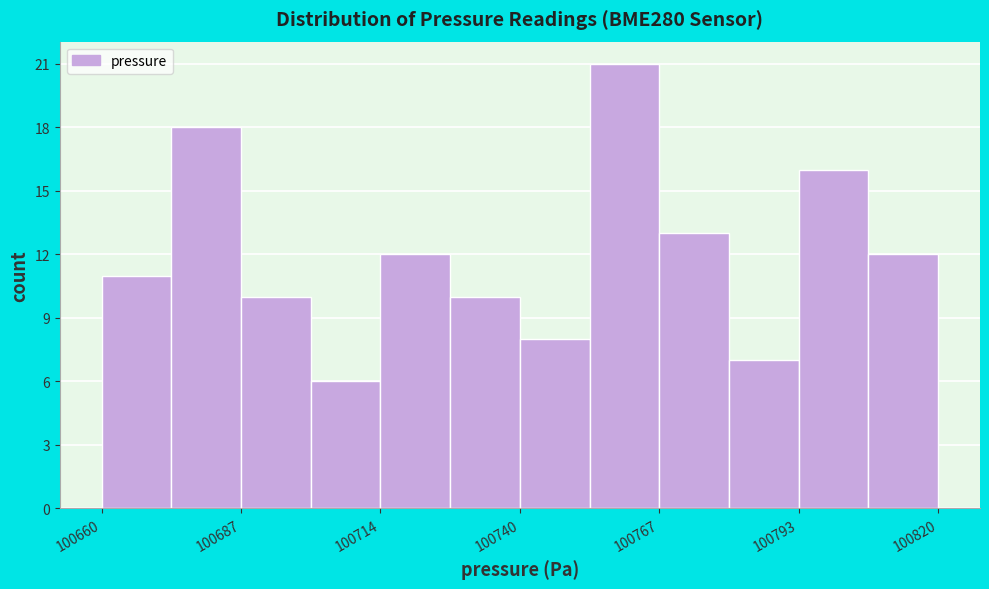

Read against the x-axis, roughly where is the centre of the tallest bar?

100760